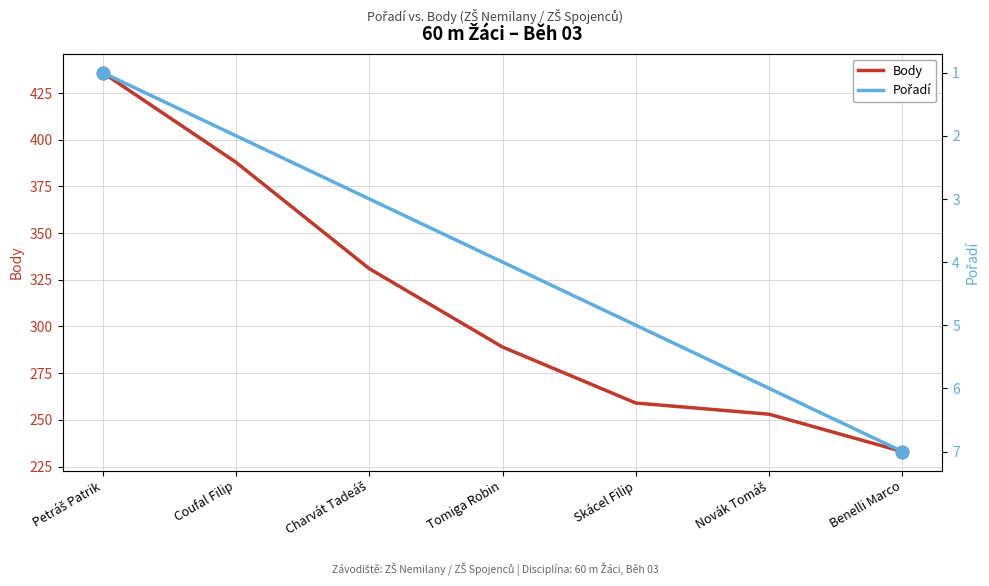

Is the value of Body at Coufal Filip greater than the value of Pořadí at Novák Tomáš?

Yes